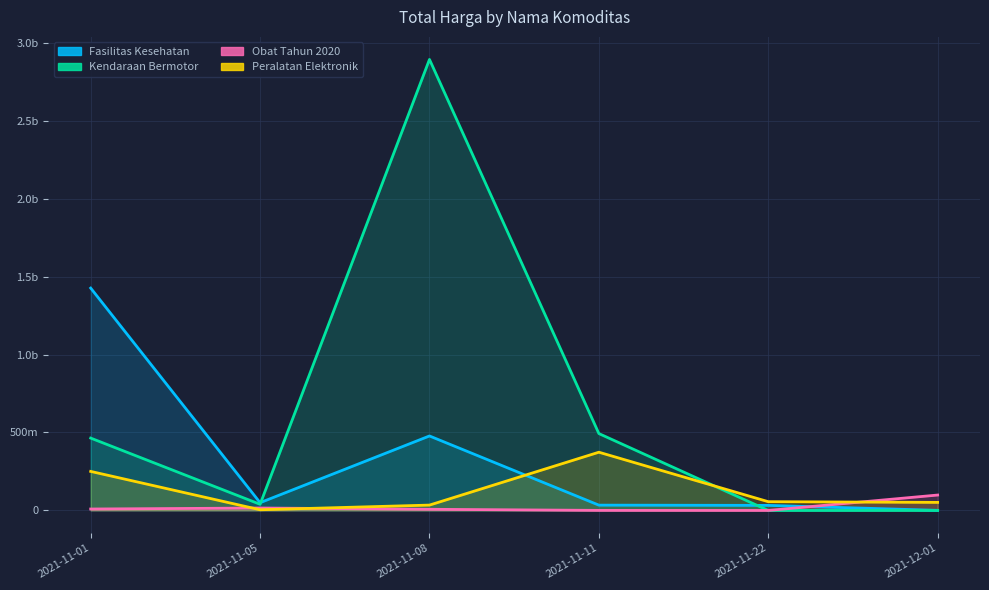

In Fasilitas Kesehatan, how many points are lower than both neighbors (excluding endpoints)?

1